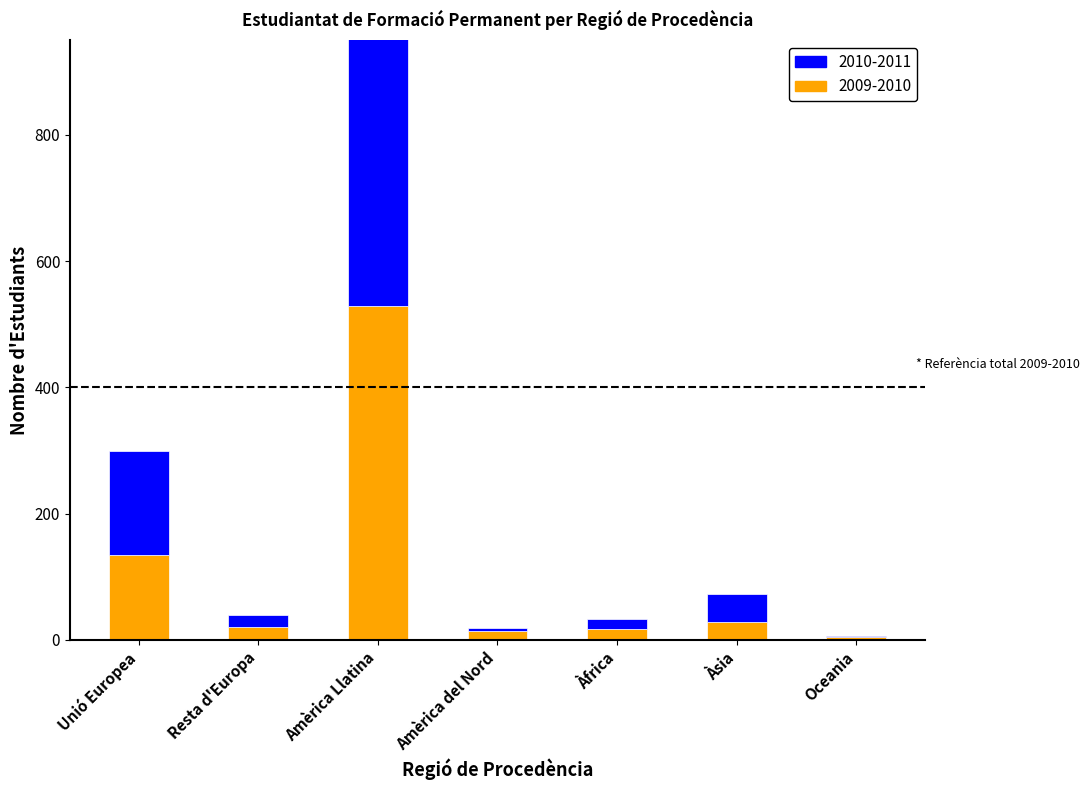

What is the value of the 2010-2011 bar at the 1st from the left?

164